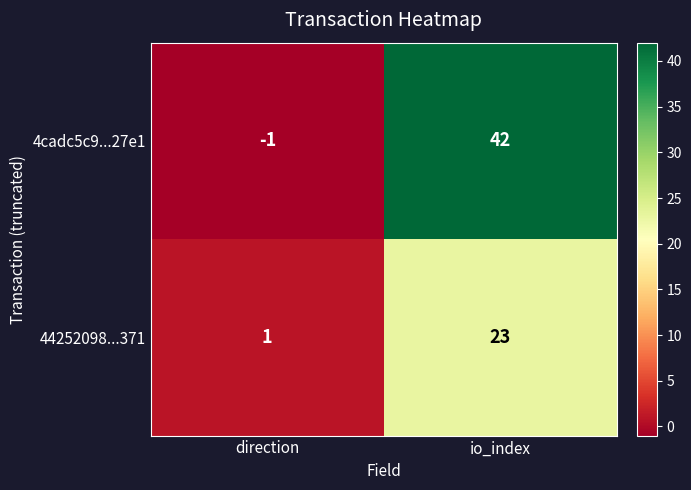

Where is 4cadc5c9...27e1 nearest to the value 20?

direction